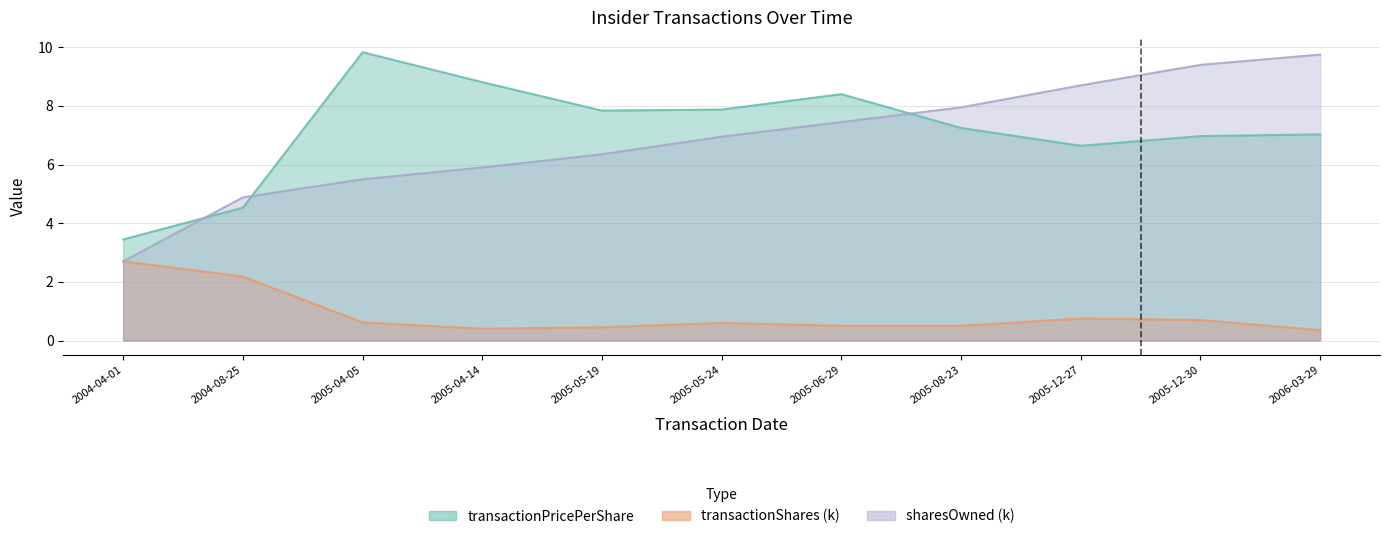

Rank the series at 2005-05-19 from highest to lowest value.

transactionPricePerShare, sharesOwnedFollowingTransaction, transactionShares